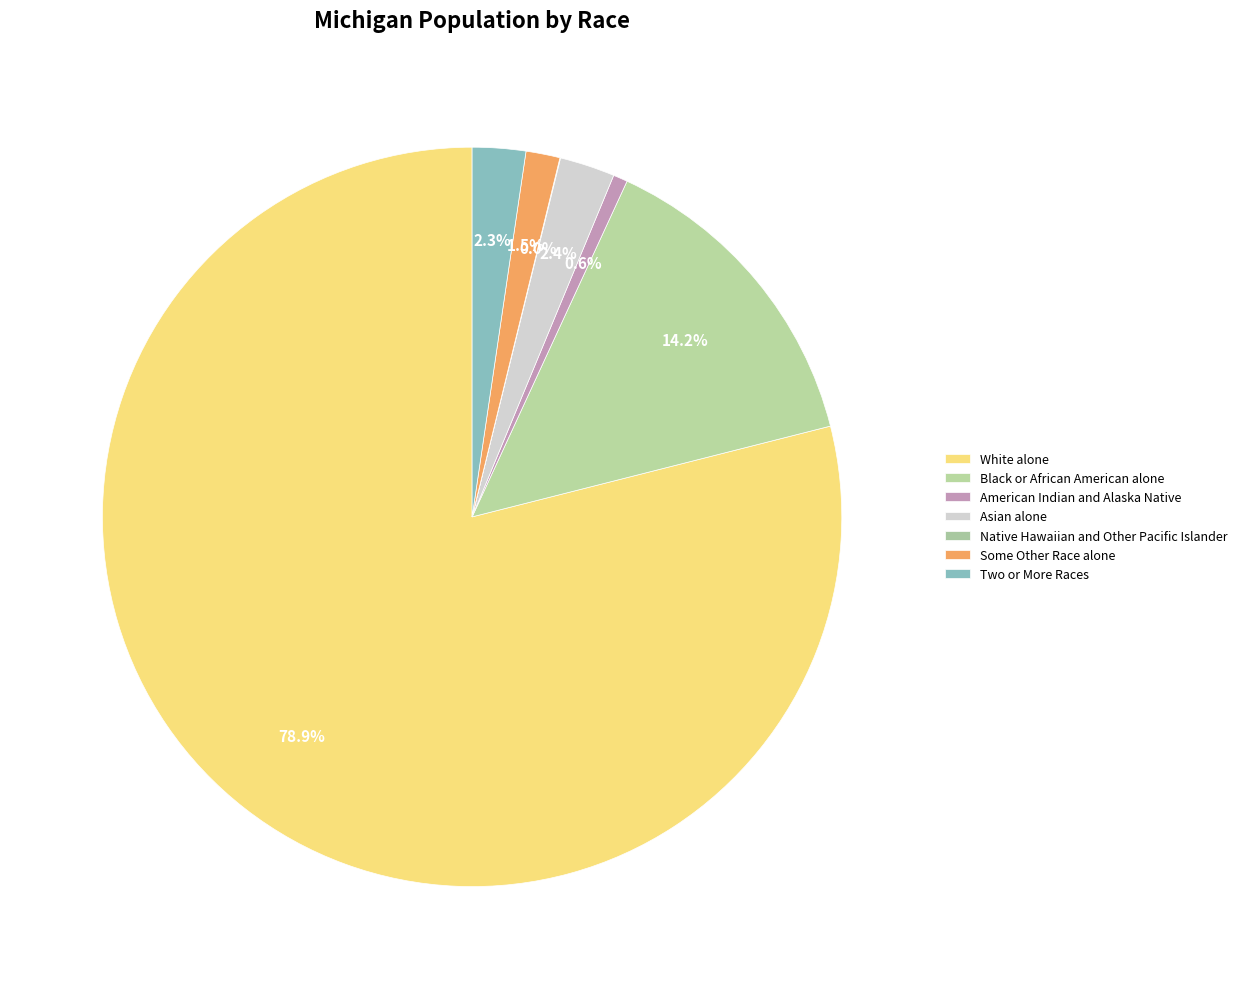

The White alone slice represents 64% of the pie. True or false?

False